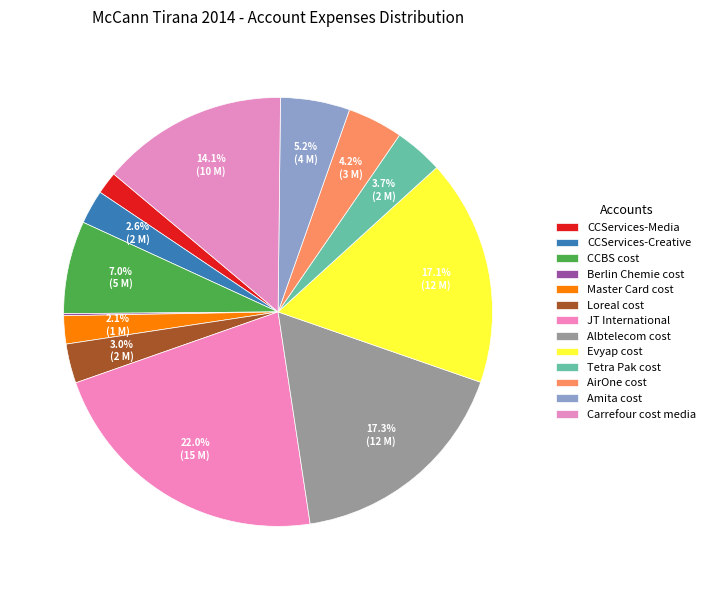

Is it true that JT International is 22% of the pie?

True